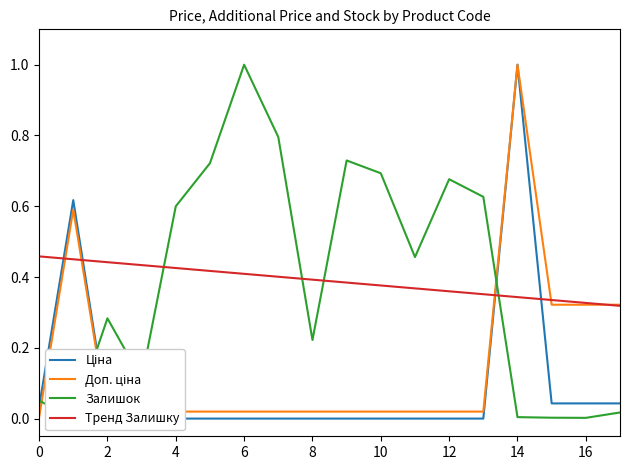

Rank the series by their maximum value, from highest to lowest.

Ціна, Доп. ціна, Залишок, Тренд Залишку